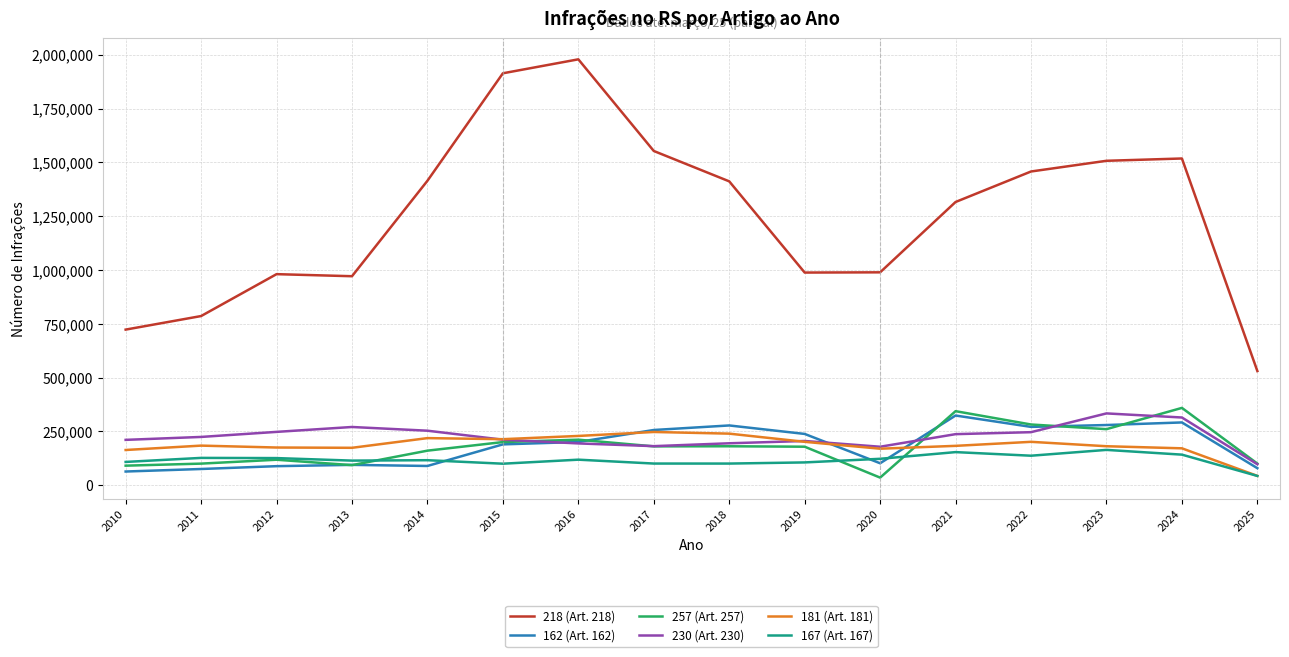

How many lines are shown in the chart?

6